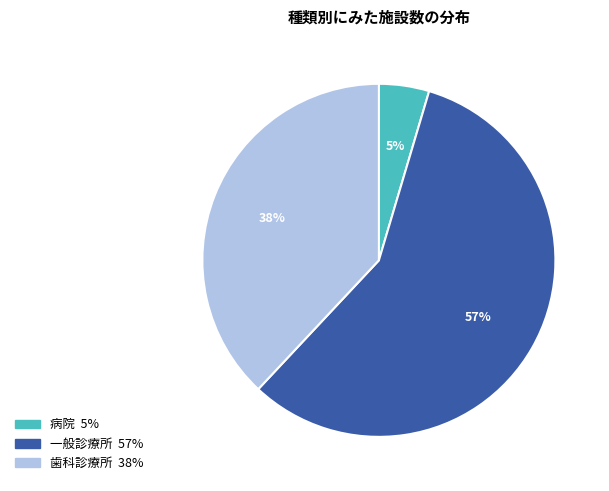

Does 歯科診療所 represent more than half of the total?

No